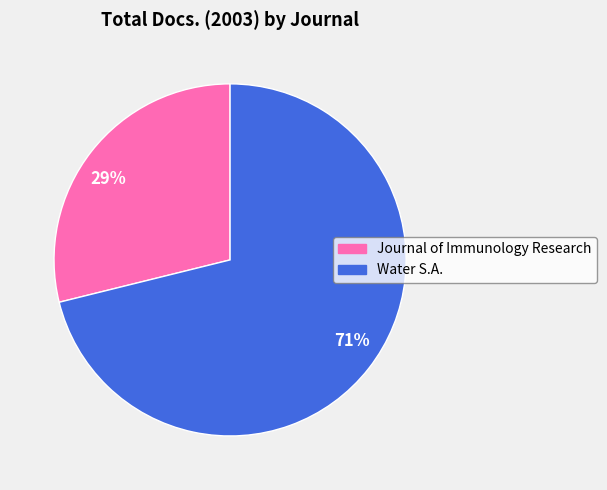

Do Journal of Immunology Research and Water S.A. together represent more than half of the pie?

Yes